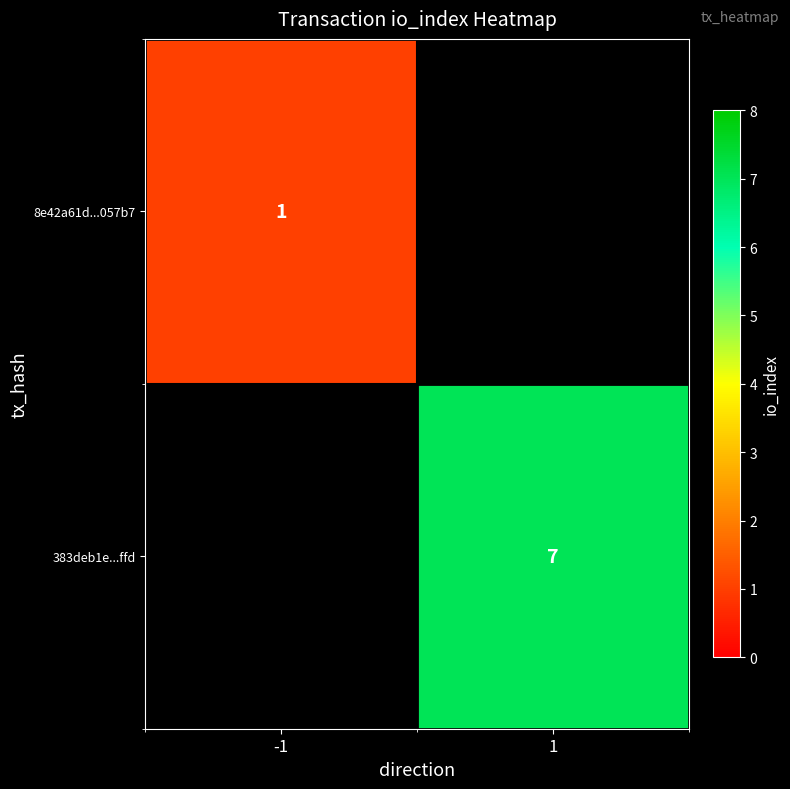

Is the value of 8e42a61d...057b7 at -1 greater than the value of 383deb1e...ffd at 1?

No